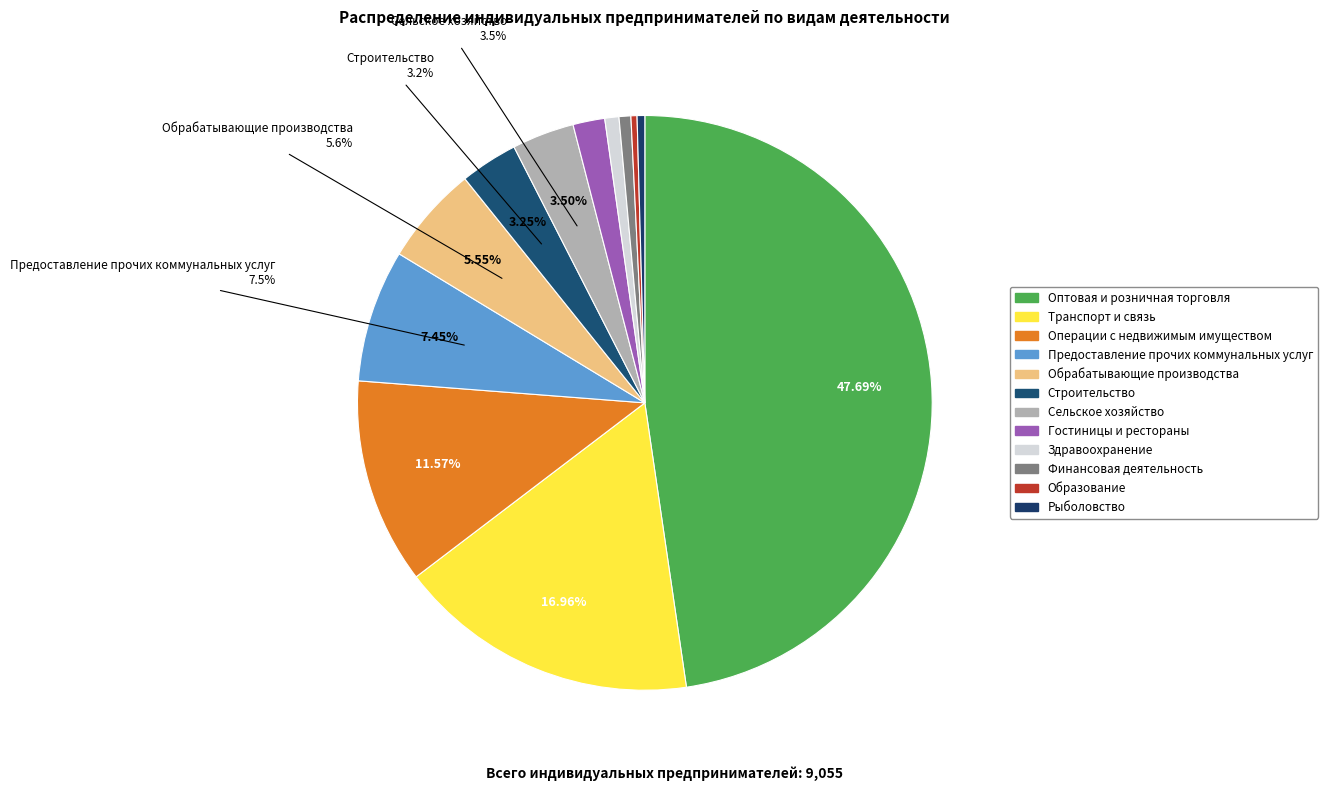

Rank the categories by value from highest to lowest.

Оптовая и розничная торговля, Транспорт и связь, Операции с недвижимым имуществом, Предоставление прочих коммунальных услуг, Обрабатывающие производства, Сельское хозяйство, Строительство, Гостиницы и рестораны, Здравоохранение, Финансовая деятельность, Рыболовство, Образование